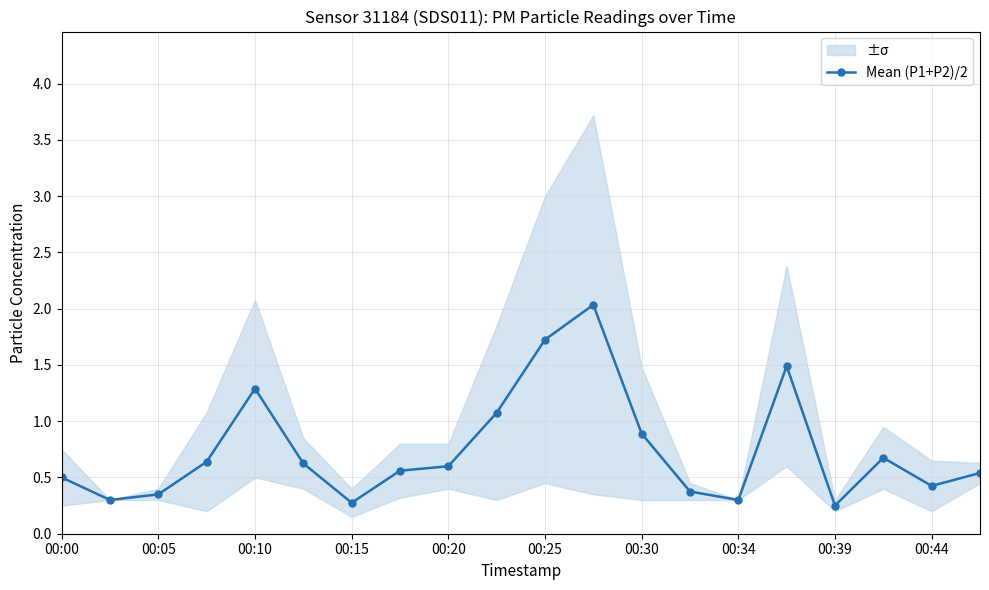

What is the average value?

0.7